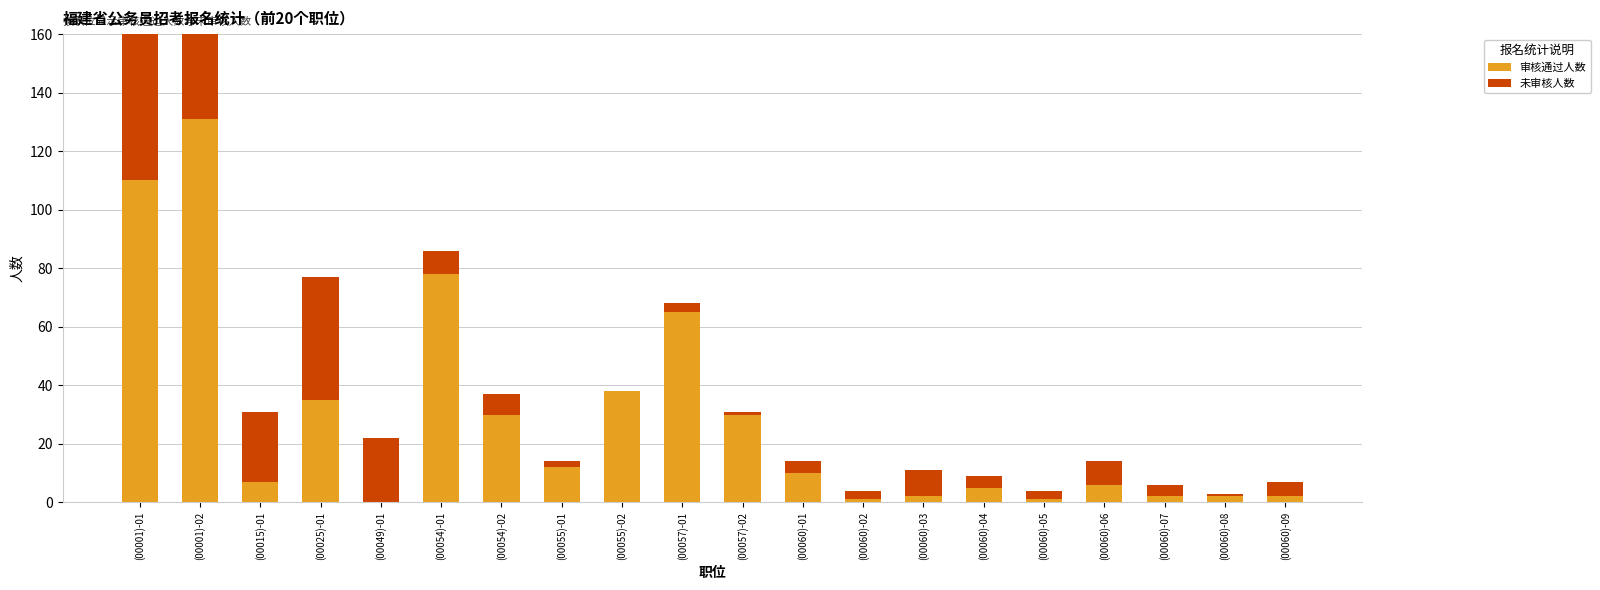

Reading left to right, extract all data points from this chart.

审核通过人数: 110	131	7	35	0	78	30	12	38	65	30	10	1	2	5	1	6	2	2	2
未审核人数: 87	50	24	42	22	8	7	2	0	3	1	4	3	9	4	3	8	4	1	5